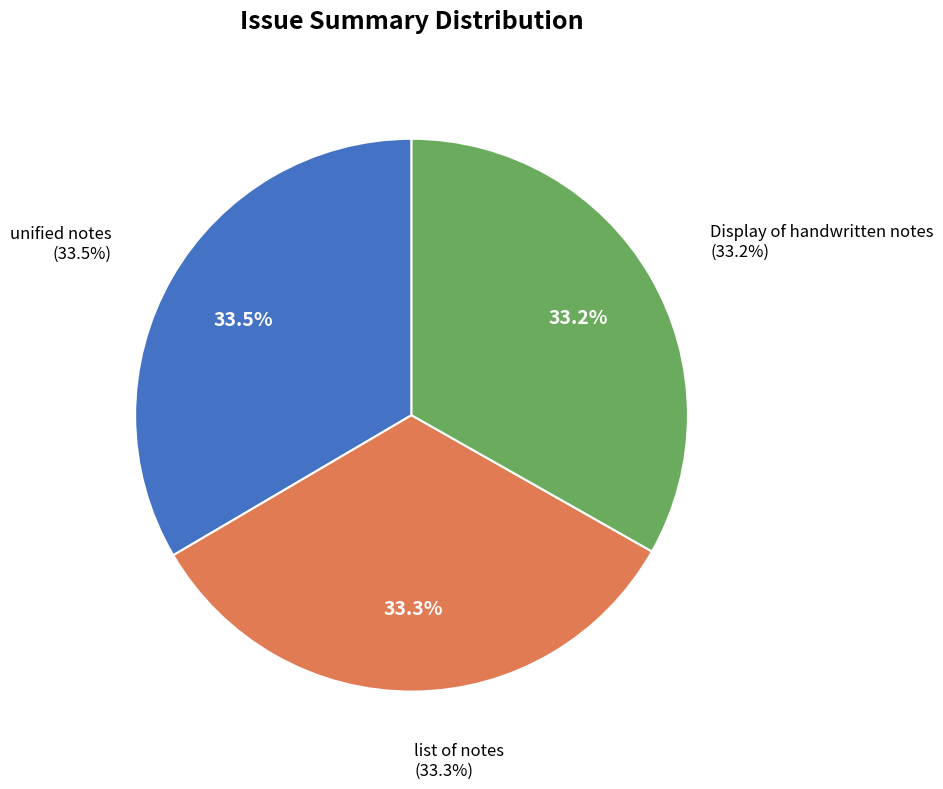

Which slice is the largest?

unified notes